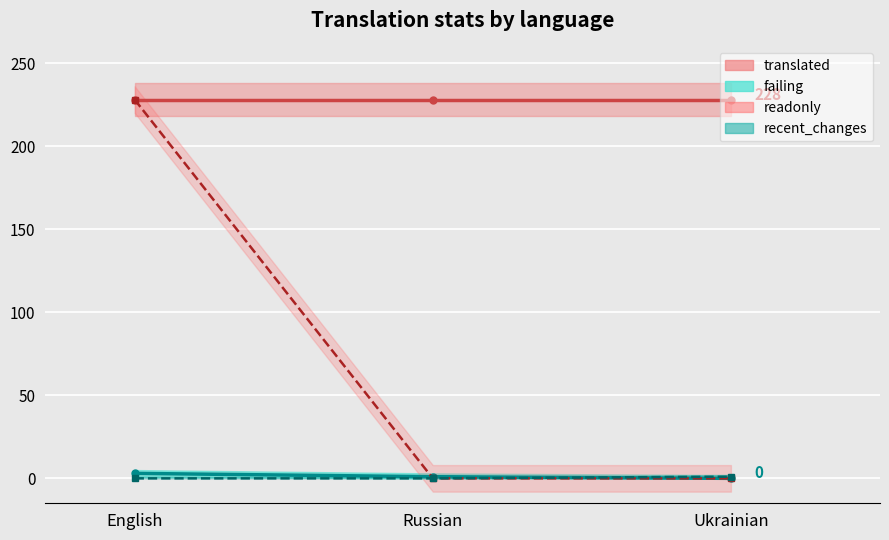

What is the average value of the readonly series?

76